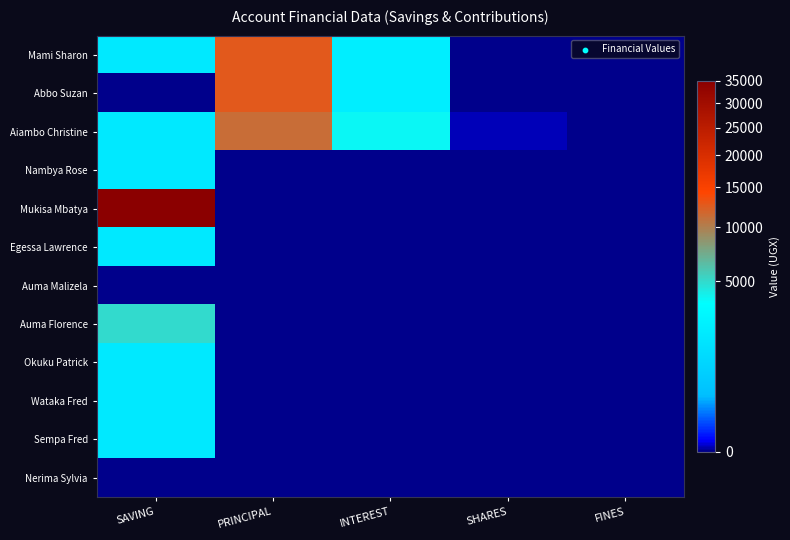

How many series are shown in this chart?

12